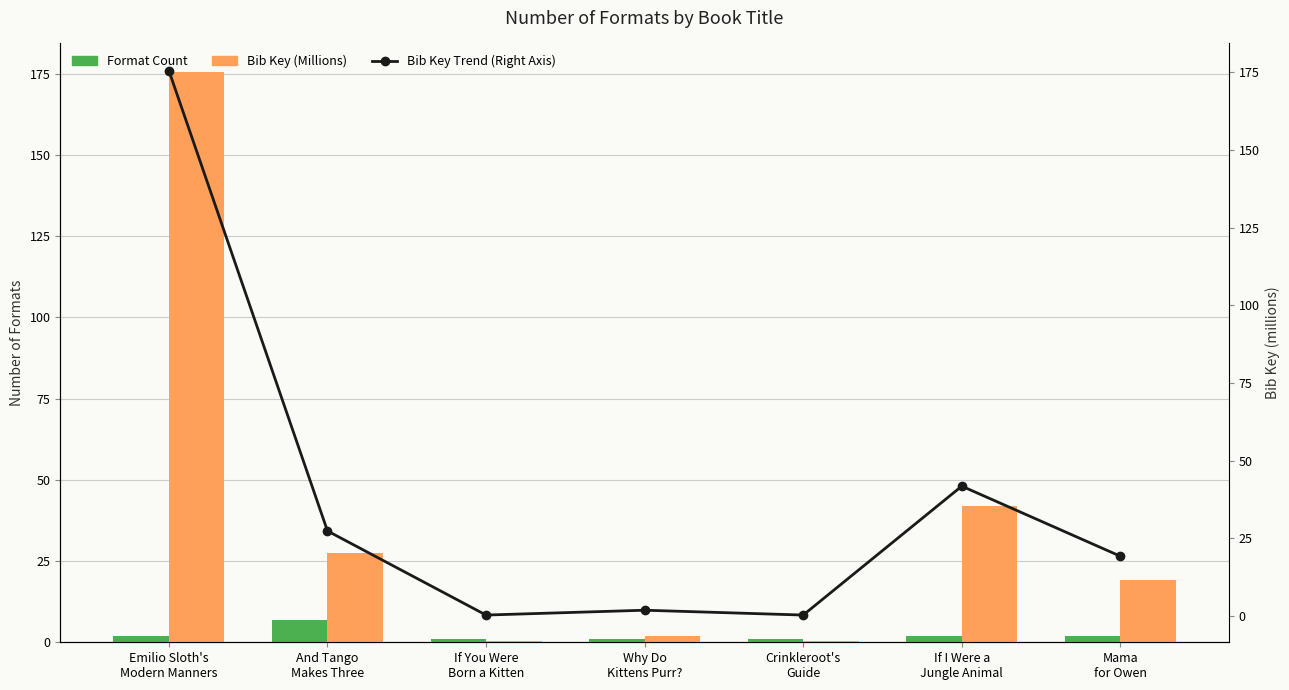

What is the highest value of the Bib Key (Millions) series?

175.6